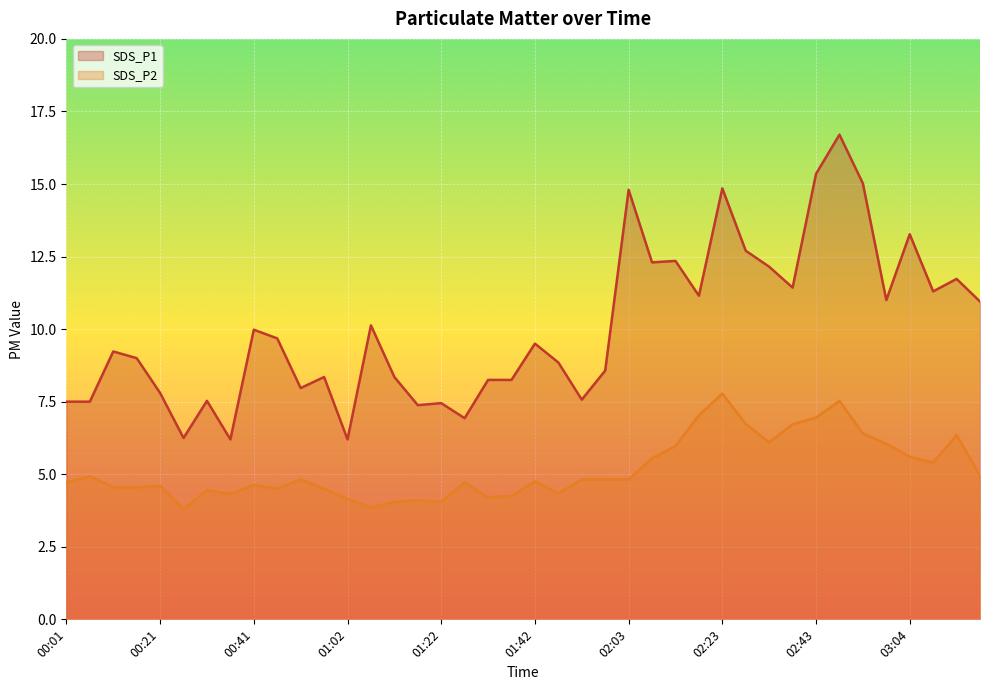

True or false: SDS_P2 and SDS_P1 intersect in this chart.

False